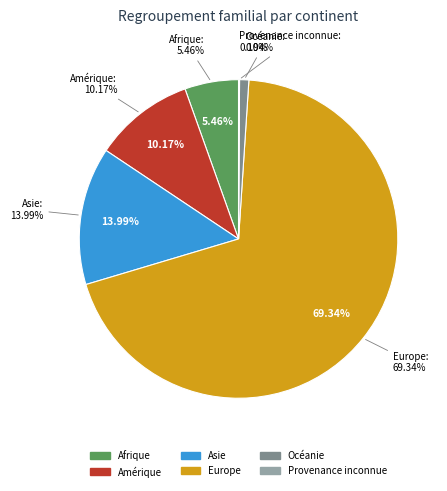

Does Amérique account for over 50% of the chart?

No